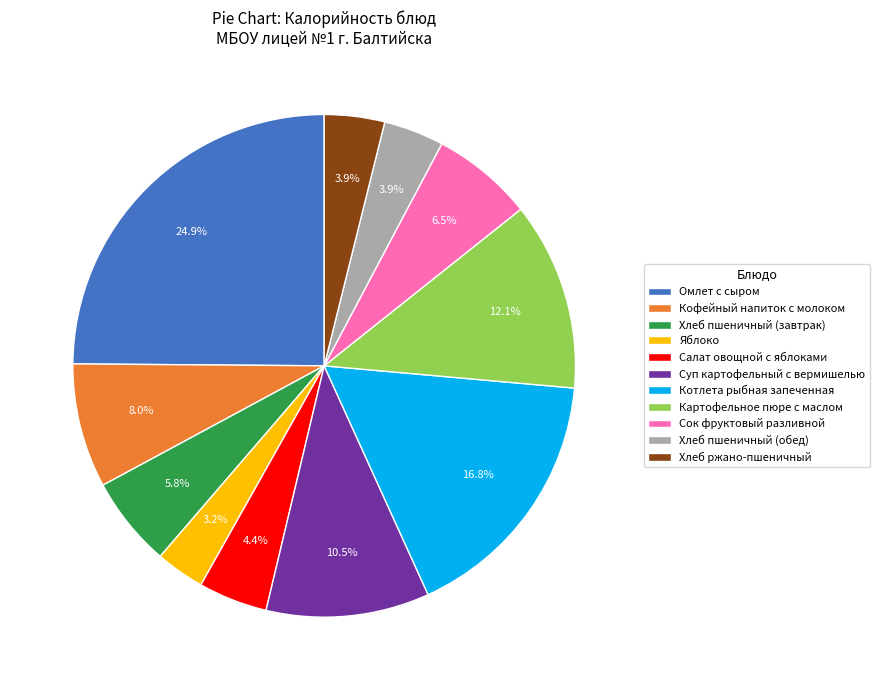

Count the number of slices in the pie.

11